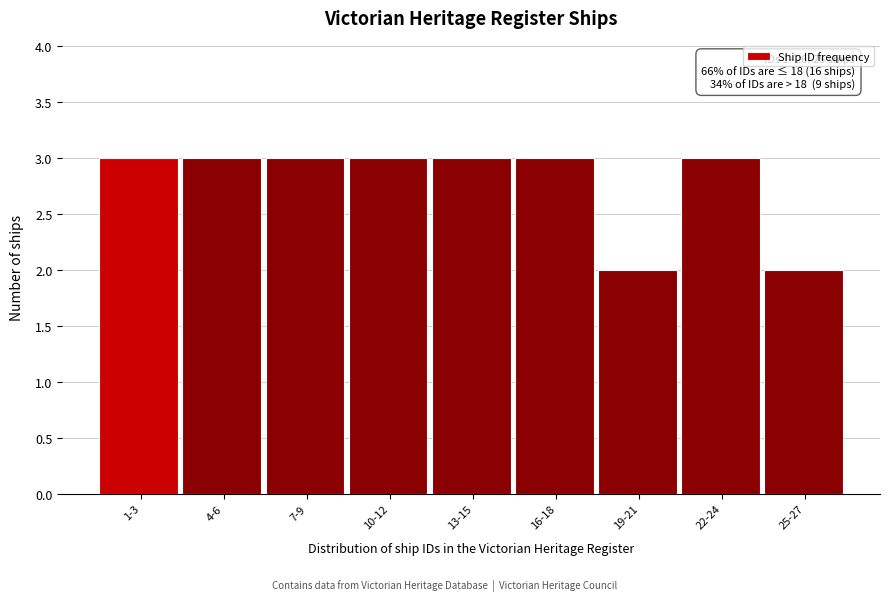

Reading right to left, transcribe all the data shown in this chart.

2	3	2	3	3	3	3	3	3